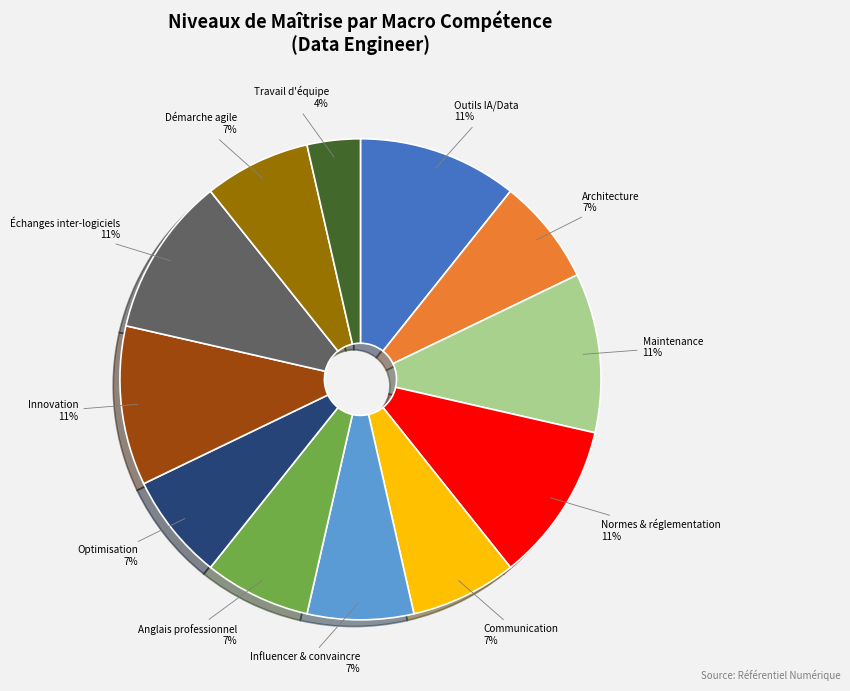

Does any single category account for the majority?

No